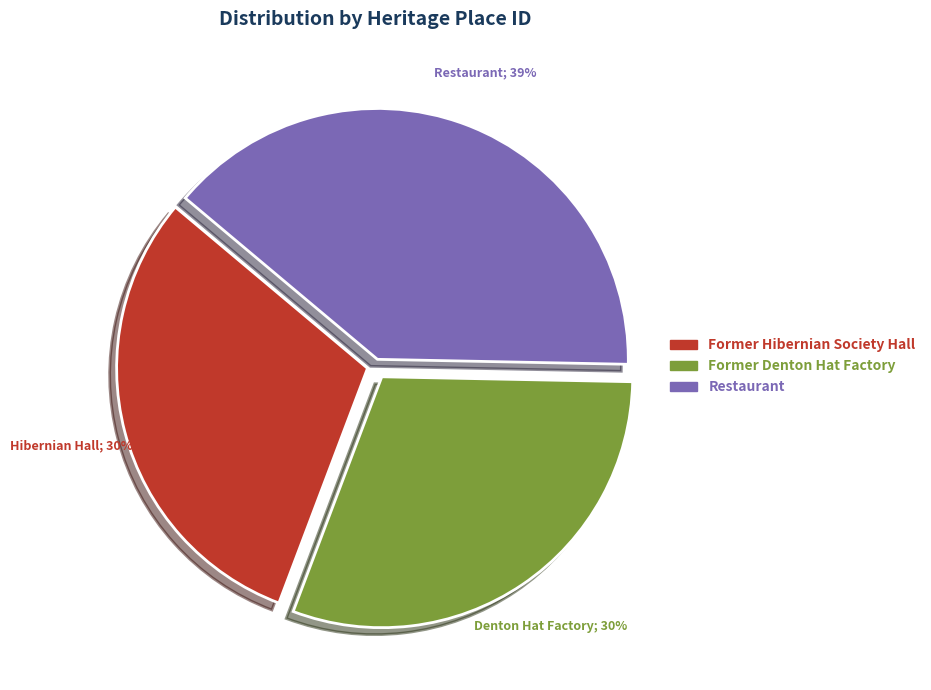

How many segments does this pie chart have?

3